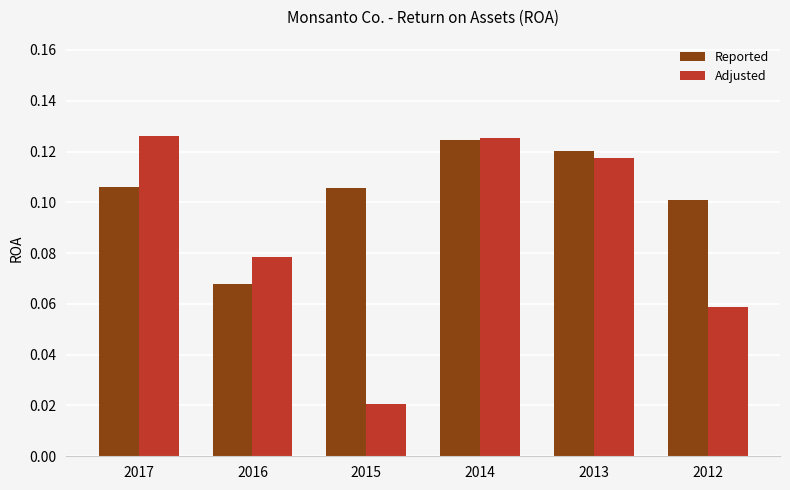

What is the sum of all Adjusted values?

0.5